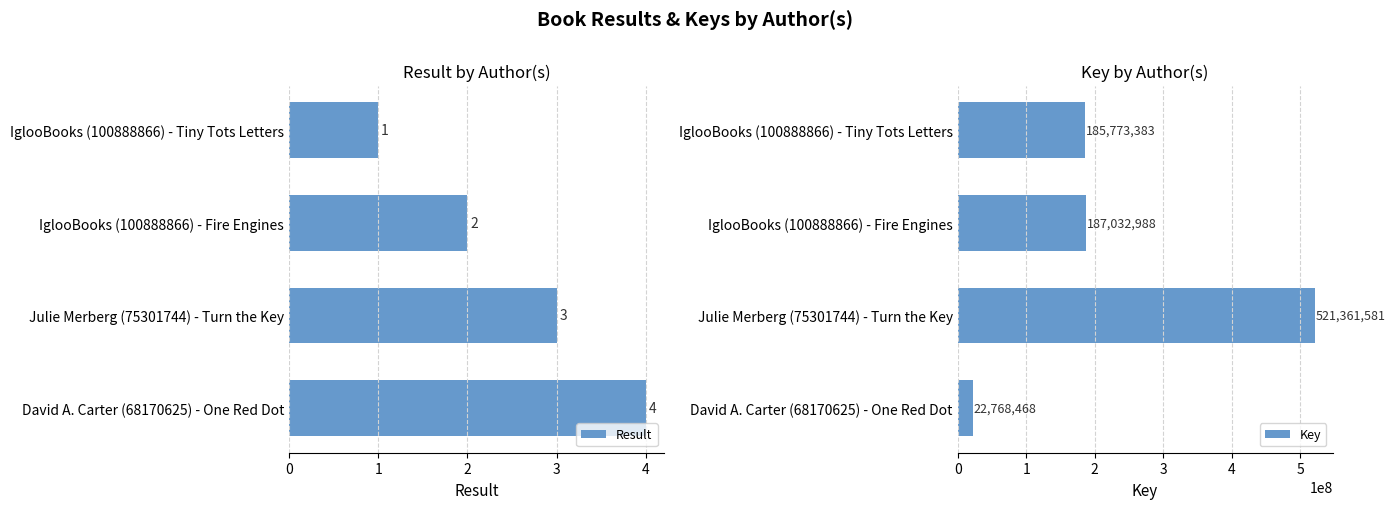

List the labels in order of Result value, largest first.

David A. Carter (68170625) - One Red Dot, Julie Merberg (75301744) - Turn the Key, IglooBooks (100888866) - Fire Engines, IglooBooks (100888866) - Tiny Tots Letters